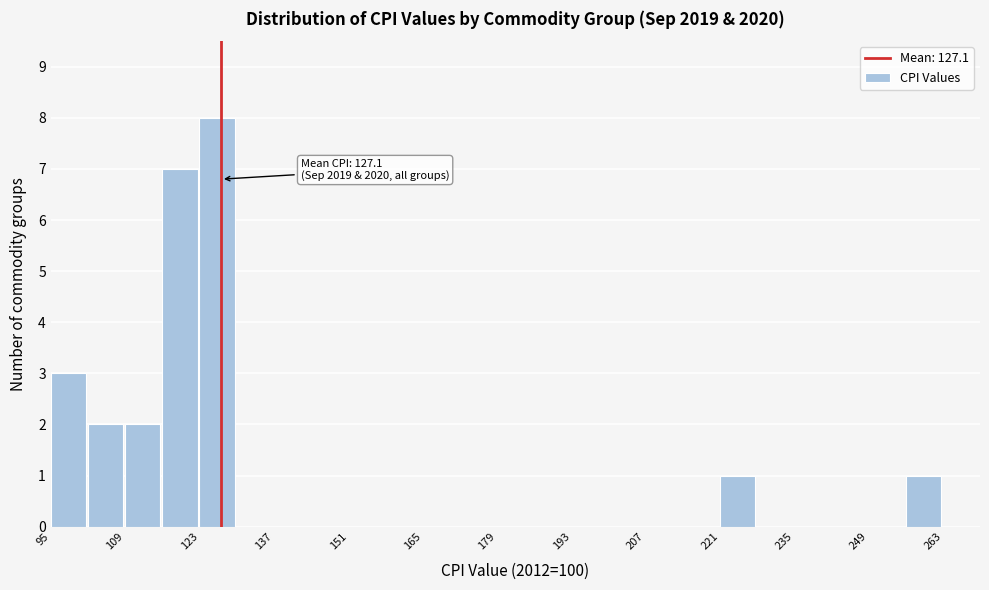

Read against the x-axis, roughly where is the centre of the tallest bar?

126